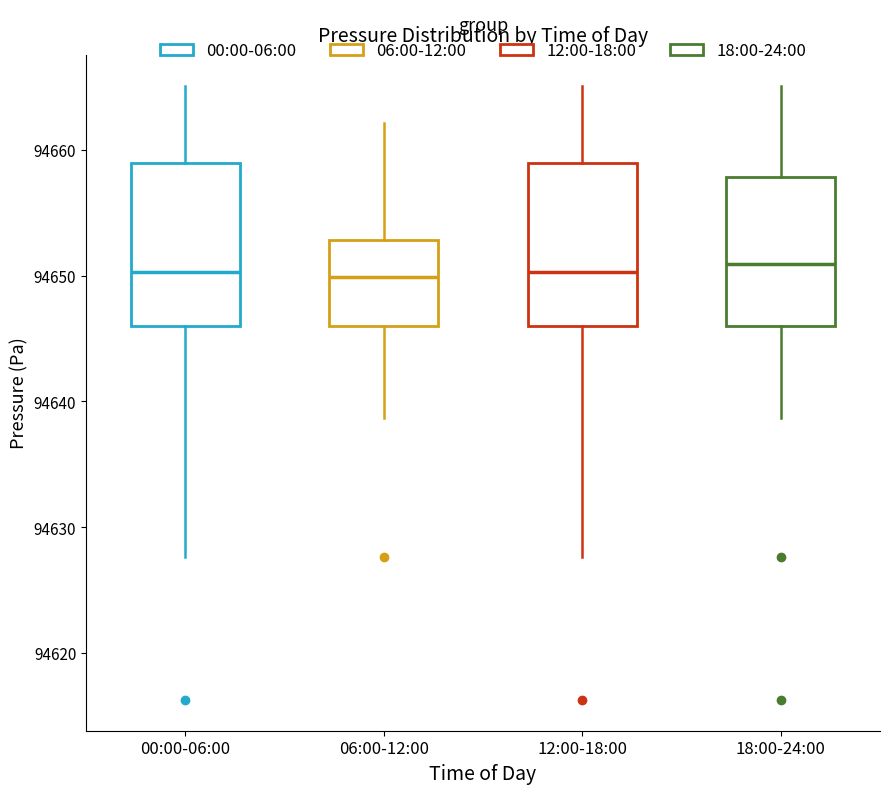

Reading left to right, transcribe this box plot: for each box, give where its median line is, the range the box spans, and where its two whiskers end, as read against the y-axis. The values are not printed on the chart, so give them approximately, as read against the axis.

00:00-06:00: median 94650, box 94646 to 94659, whiskers 94628 to 94665
06:00-12:00: median 94650, box 94646 to 94653, whiskers 94639 to 94662
12:00-18:00: median 94650, box 94646 to 94659, whiskers 94628 to 94665
18:00-24:00: median 94651, box 94646 to 94658, whiskers 94639 to 94665